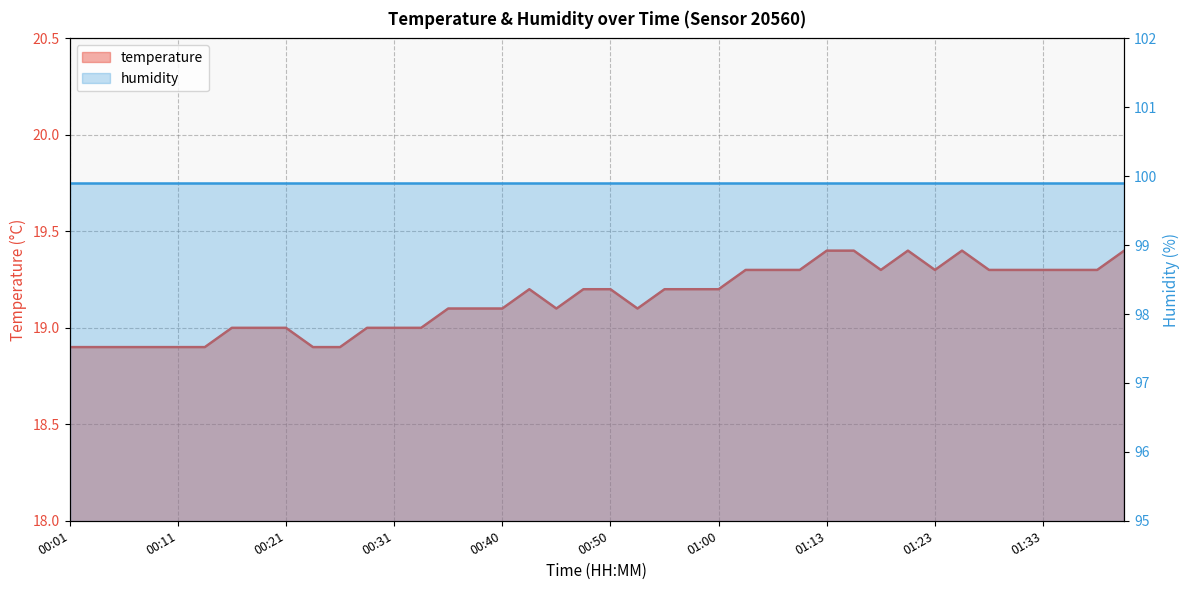

How many points are lower than both their immediate neighbors (excluding endpoints)?

4